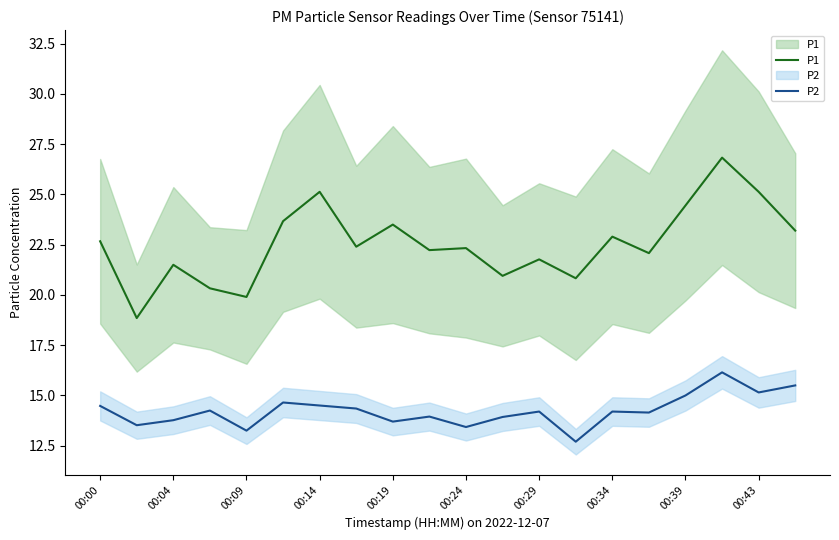

What is the difference between the maximum and minimum values in the P2 series?

3.4